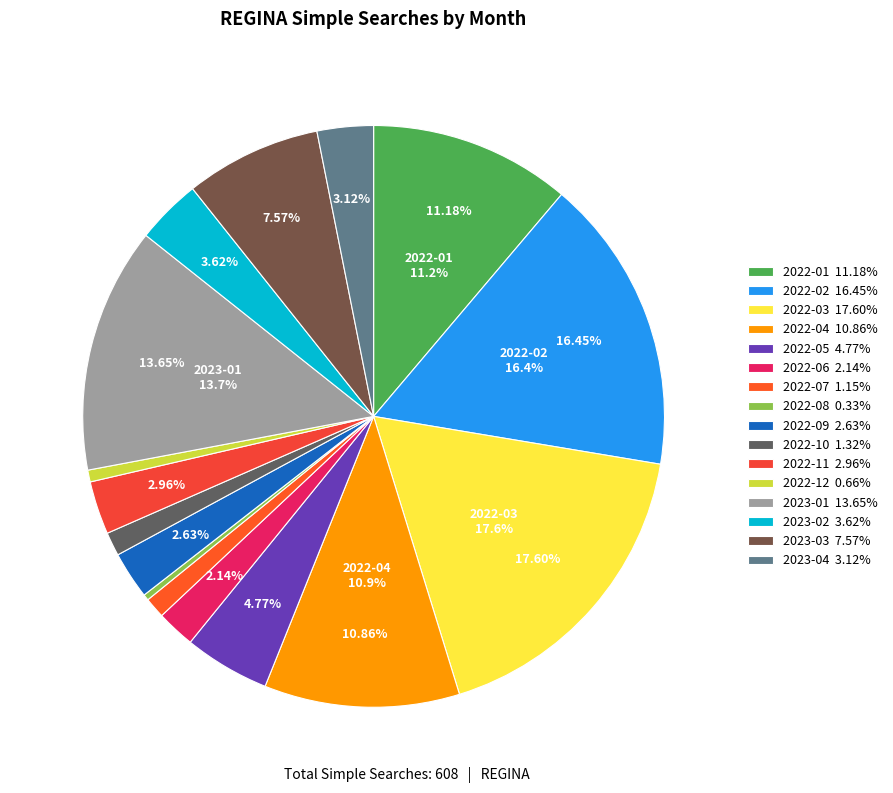

Count the number of slices in the pie.

16